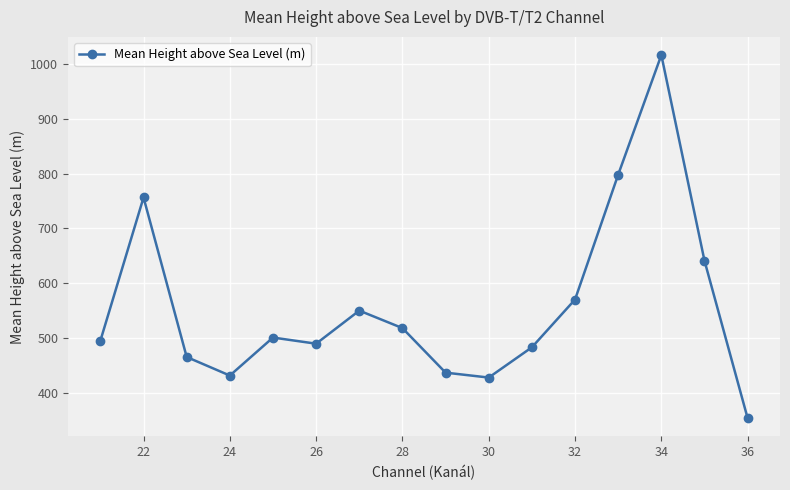

What is the difference between the maximum and minimum values?

664.0